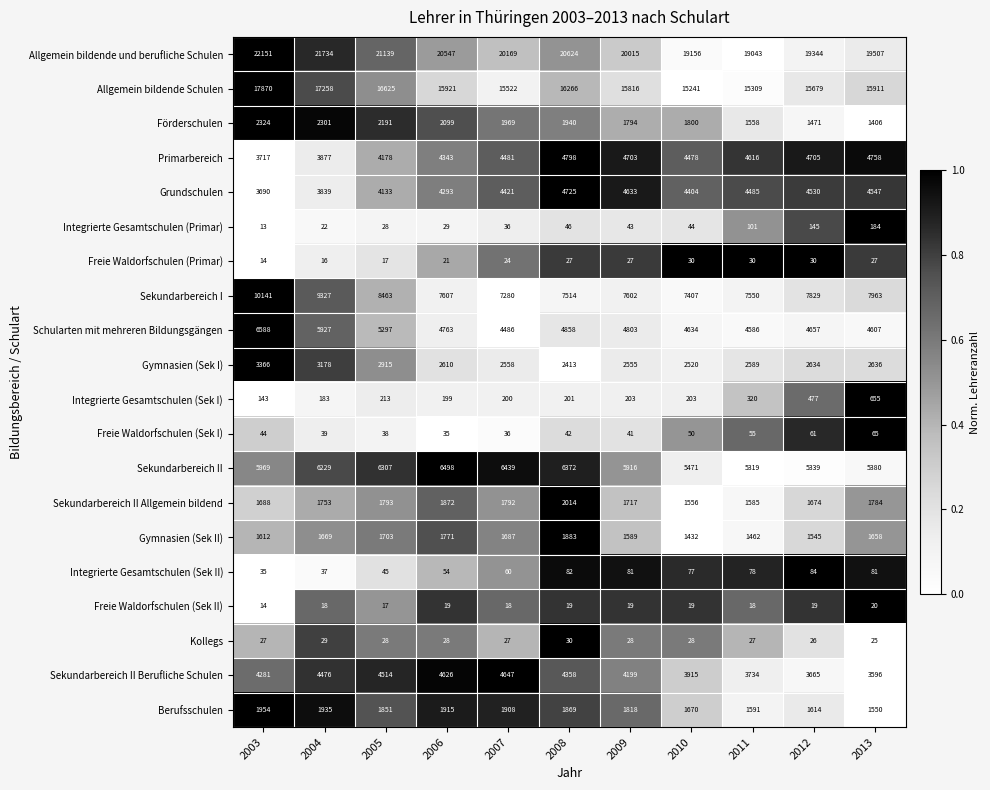

Which series has the largest total across all categories?

Allgemein bildende und berufliche Schulen